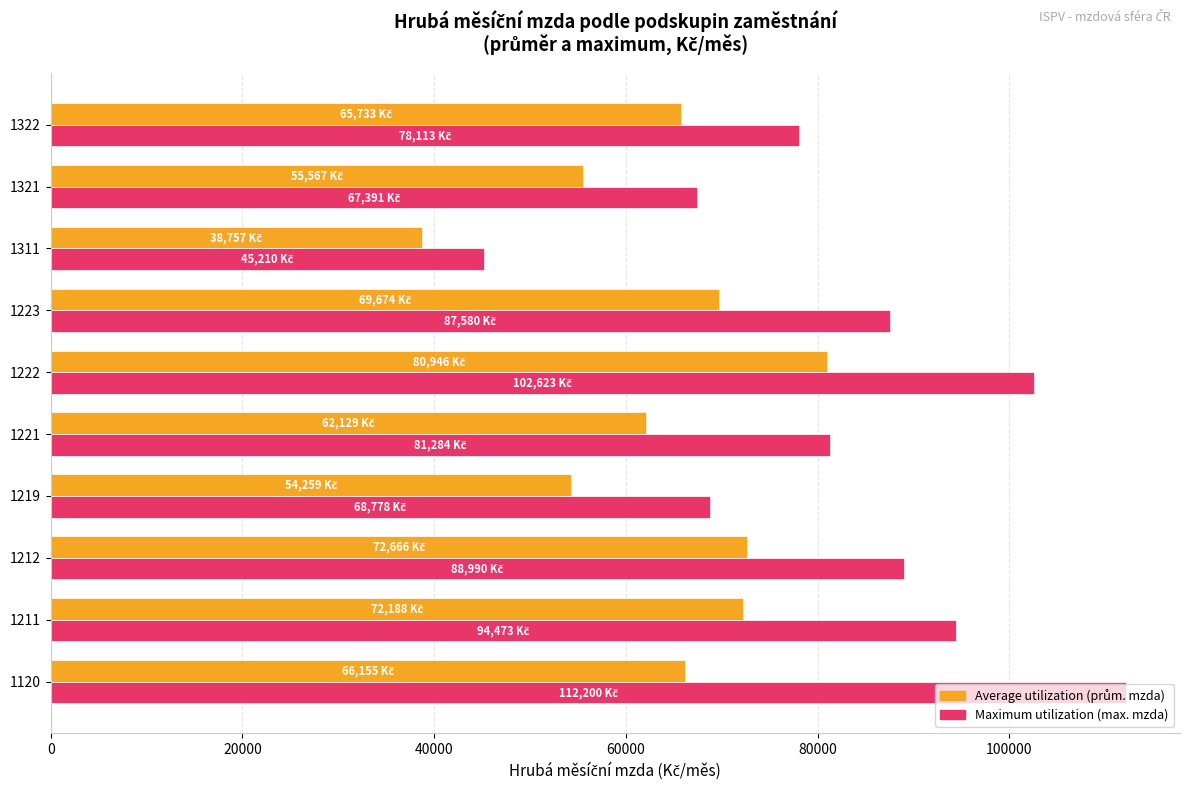

What is the smallest value displayed?

38756.8